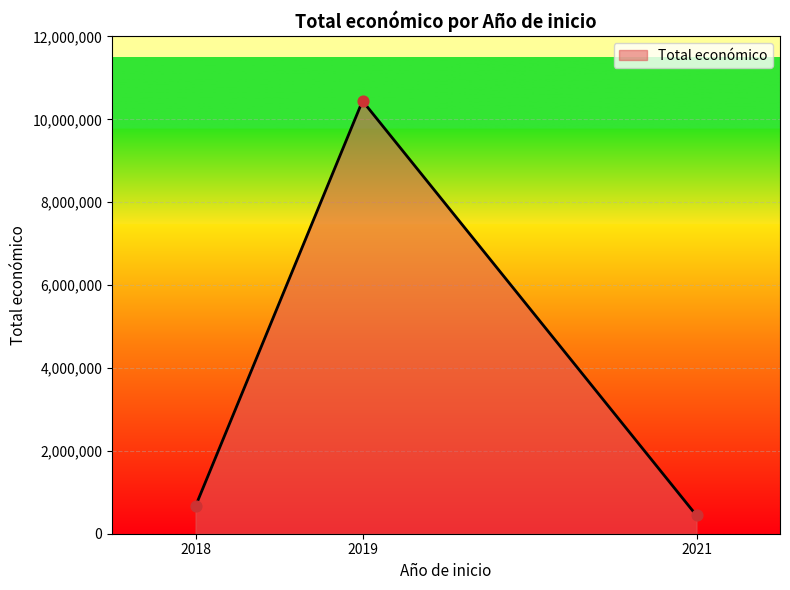

Between 2019 and 2018, which is larger?

2019